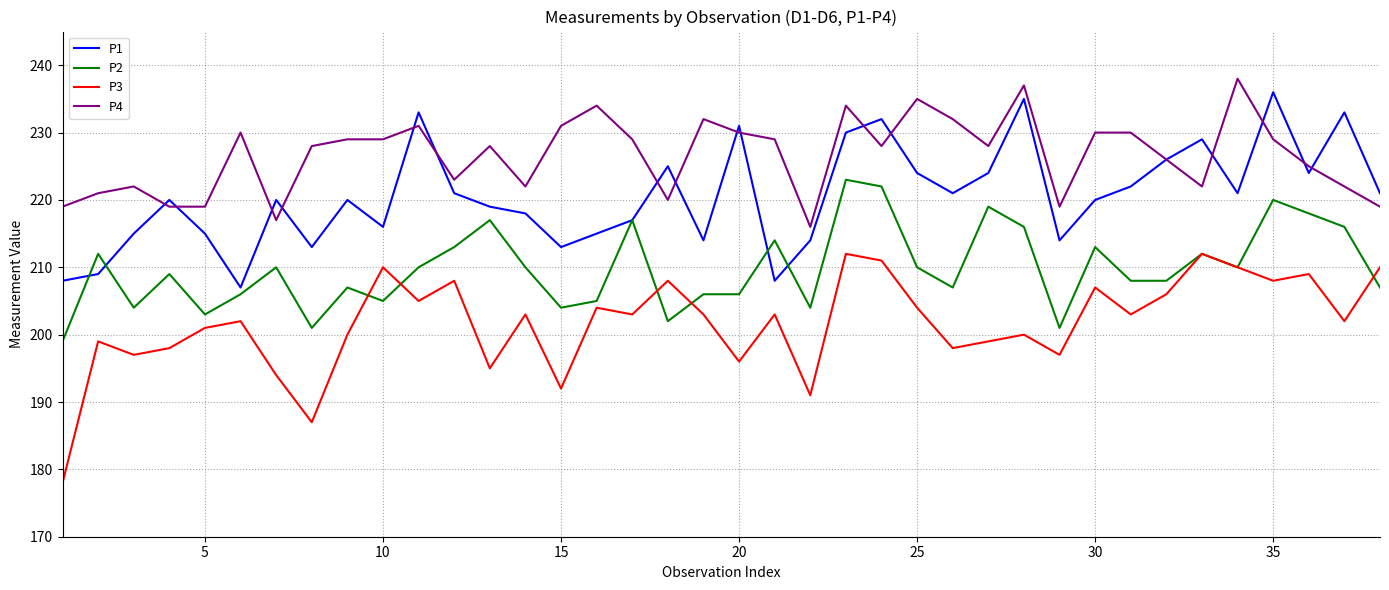

True or false: P1 and P3 intersect in this chart.

False